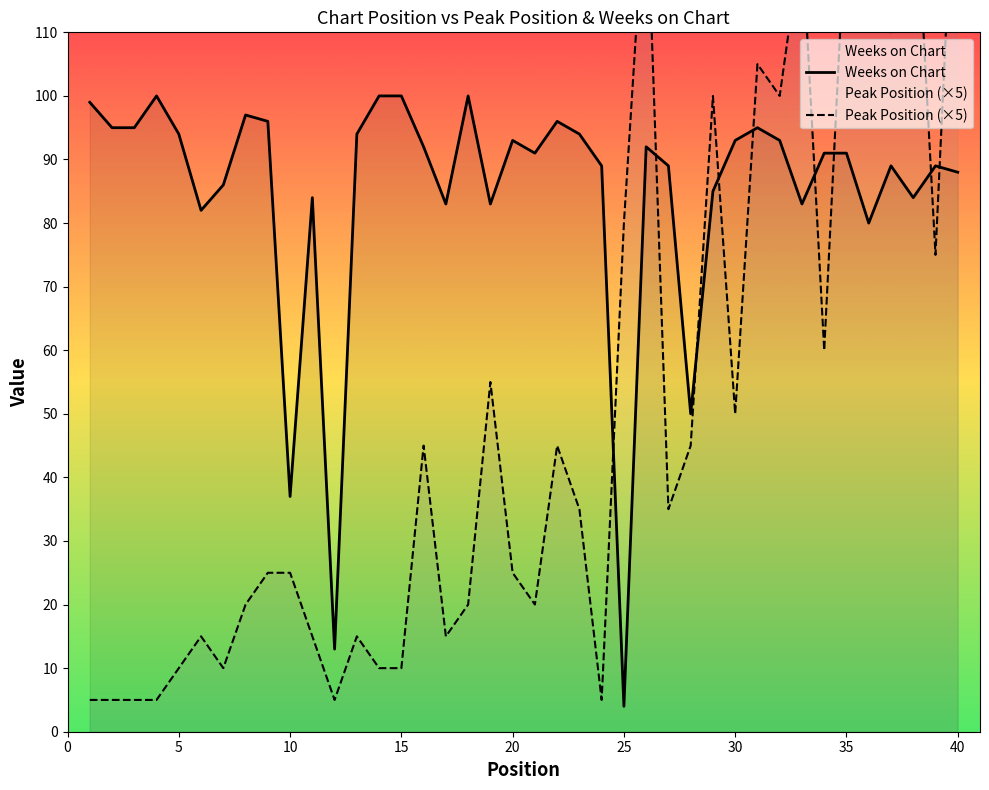

At which label does Weeks on Chart reach its minimum?

25